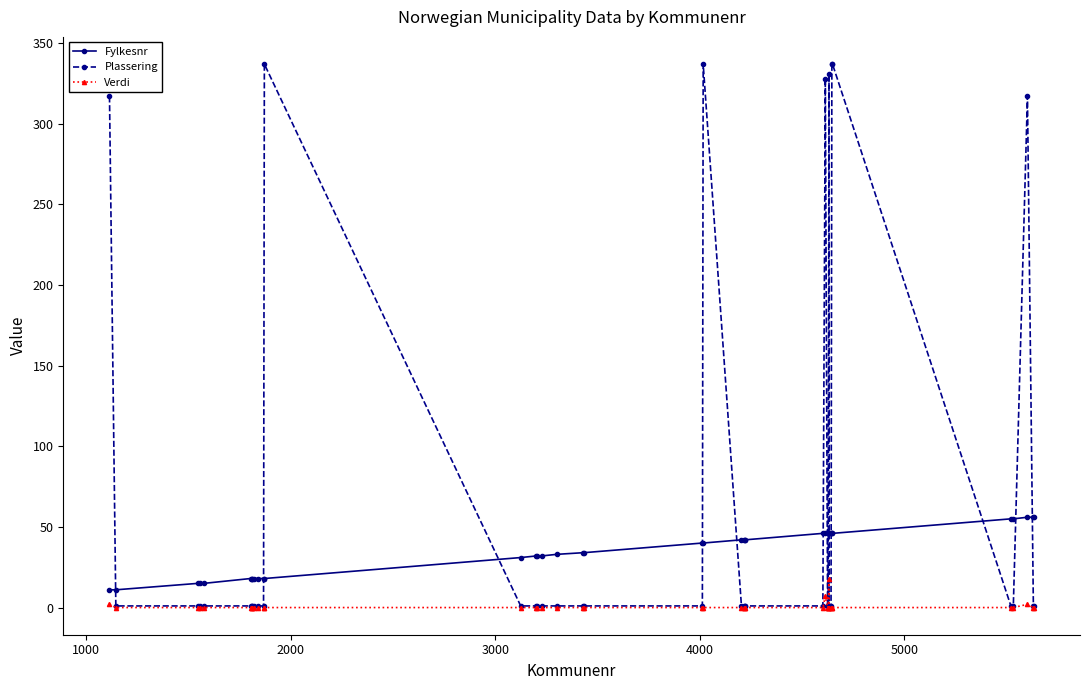

What is the value of the Verdi point at the 31st from the left?

18